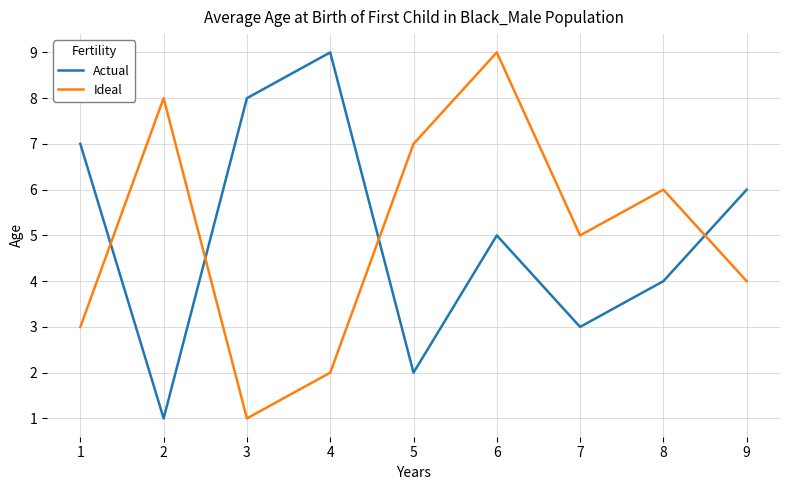

At which category is the sum across all series the highest?

6